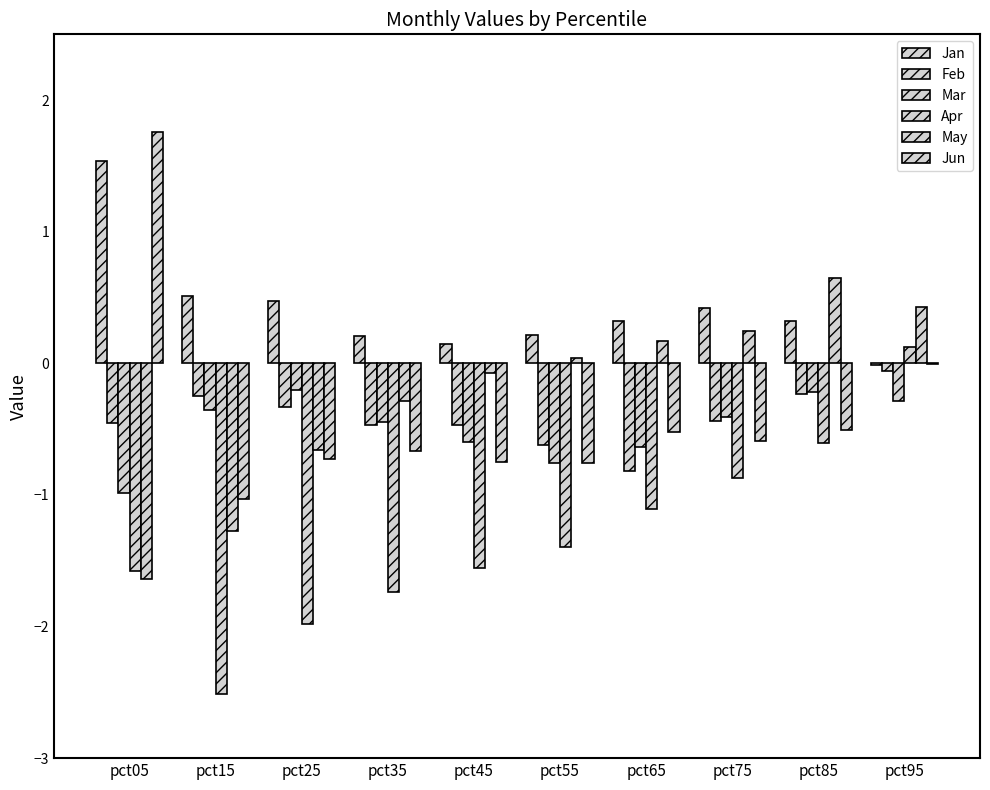

Is it true that Feb equals -0.3 at pct35?

False